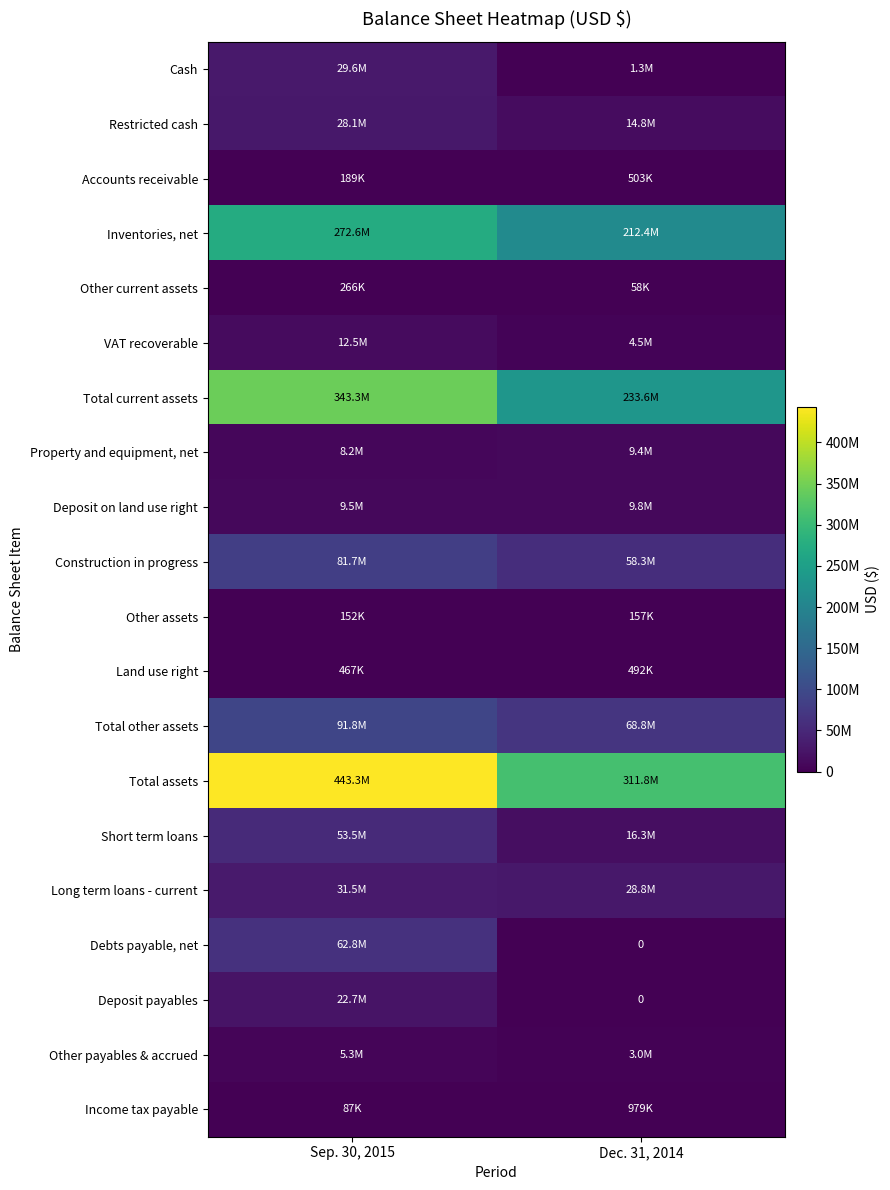

The value of Short term loans at Dec. 31, 2014 is 5996760. True or false?

False